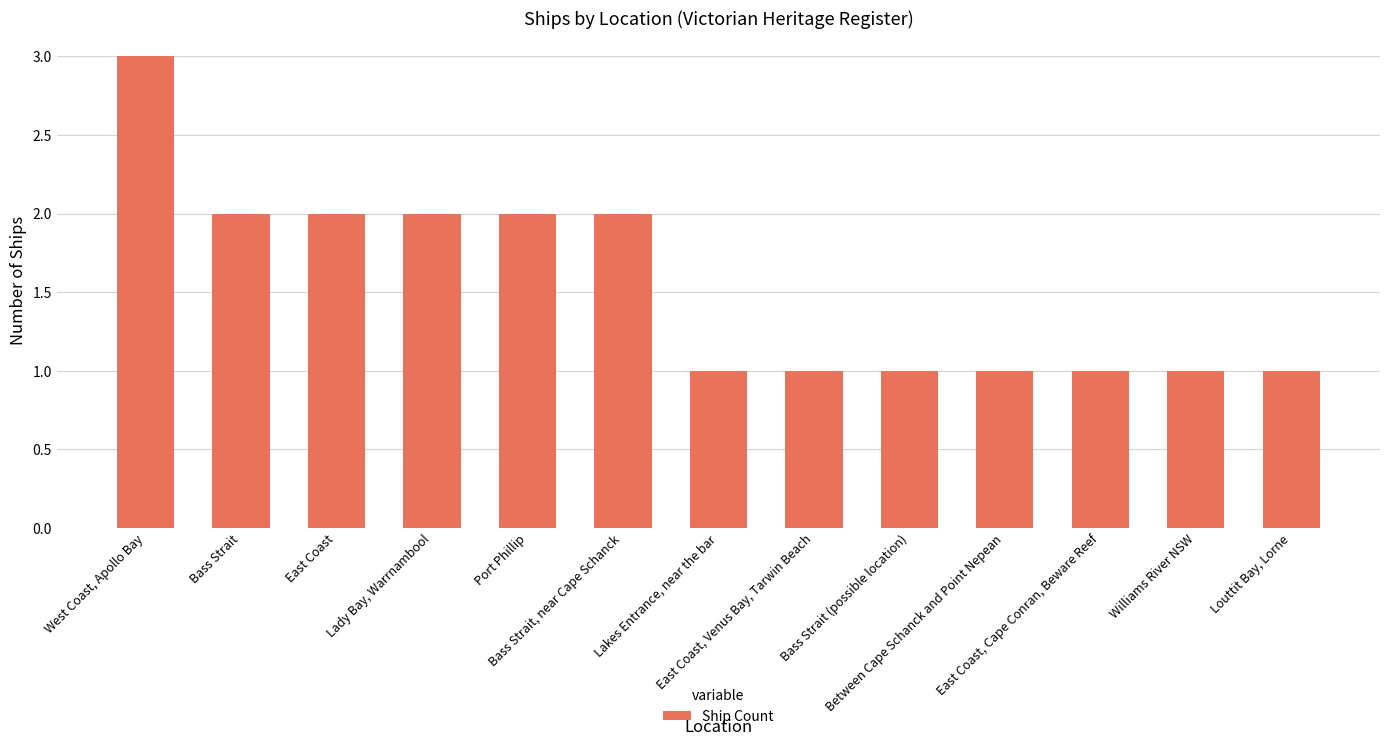

What is the change in value from Port Phillip to Lakes Entrance, near the bar?

-1